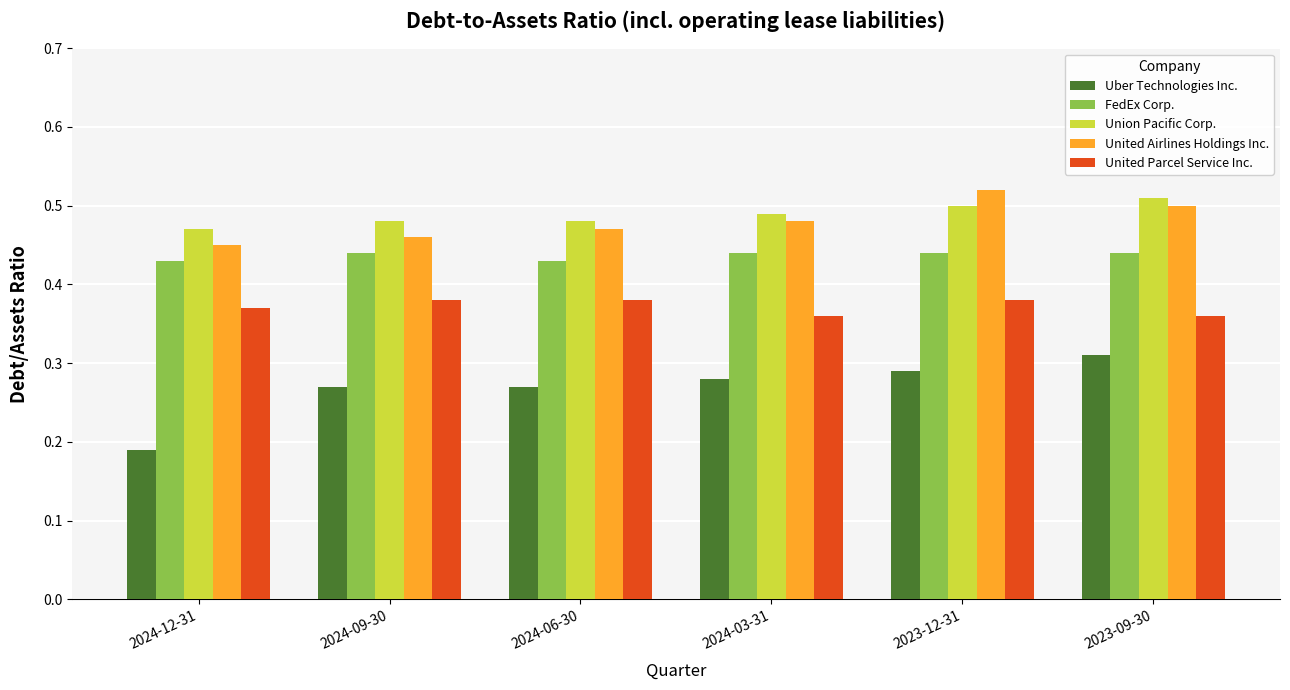

Which label corresponds to the smallest value in the chart?

2024-12-31